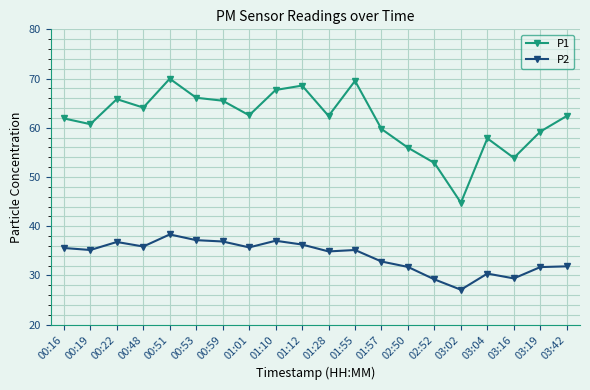

How many lines are shown in the chart?

2